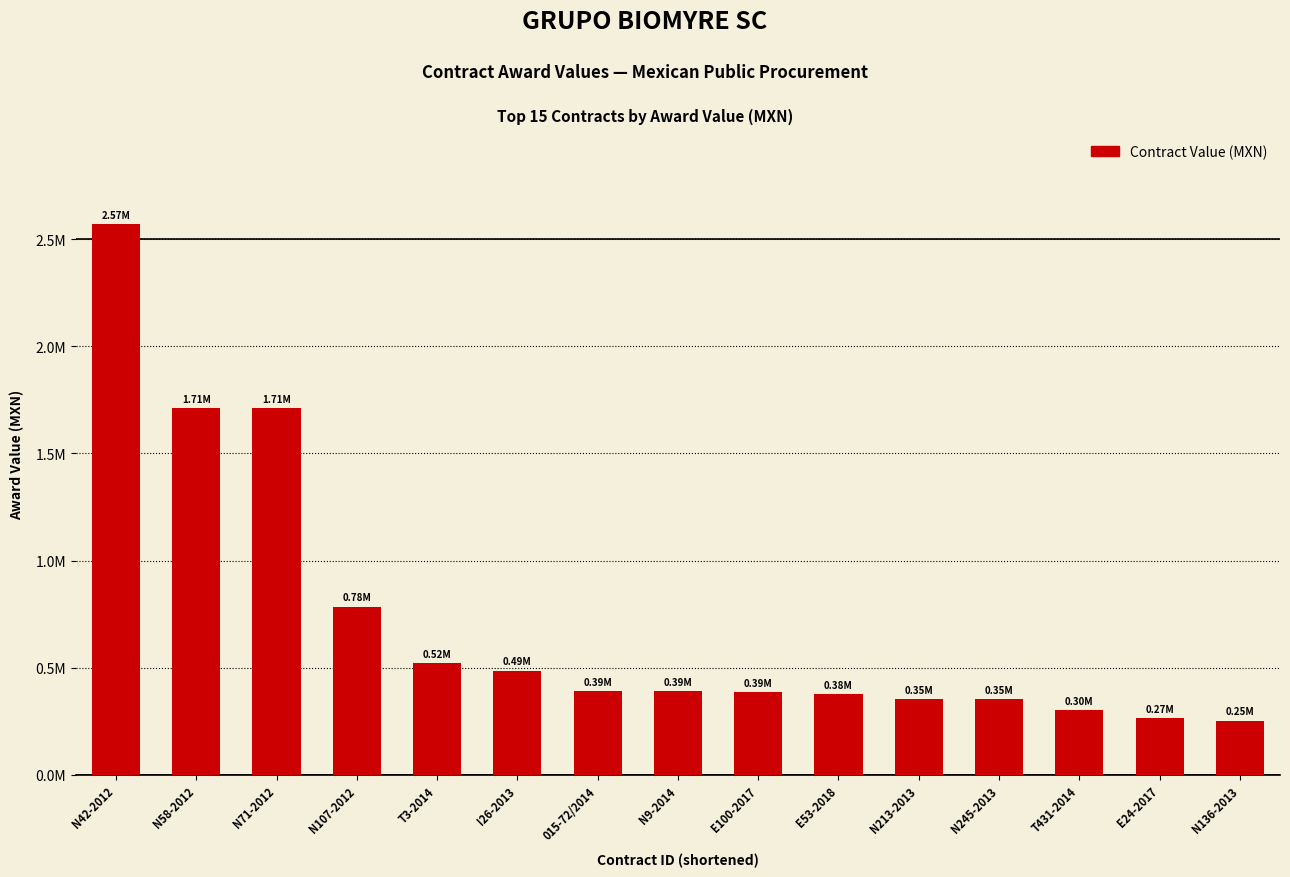

At which label is the value closest to 1412400?

N58-2012